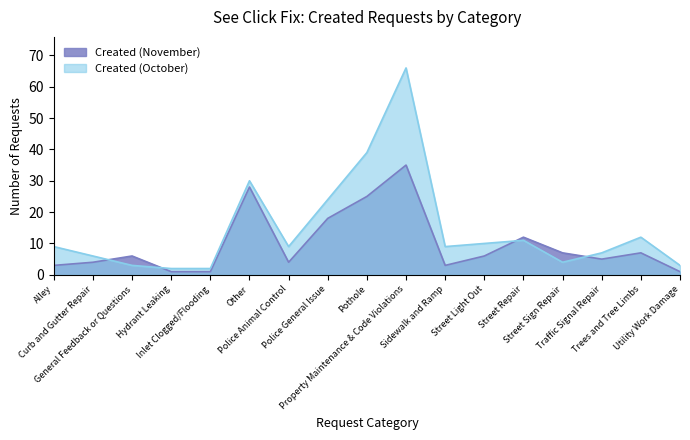

How many interior local peaks does the Created (October) series have?

4